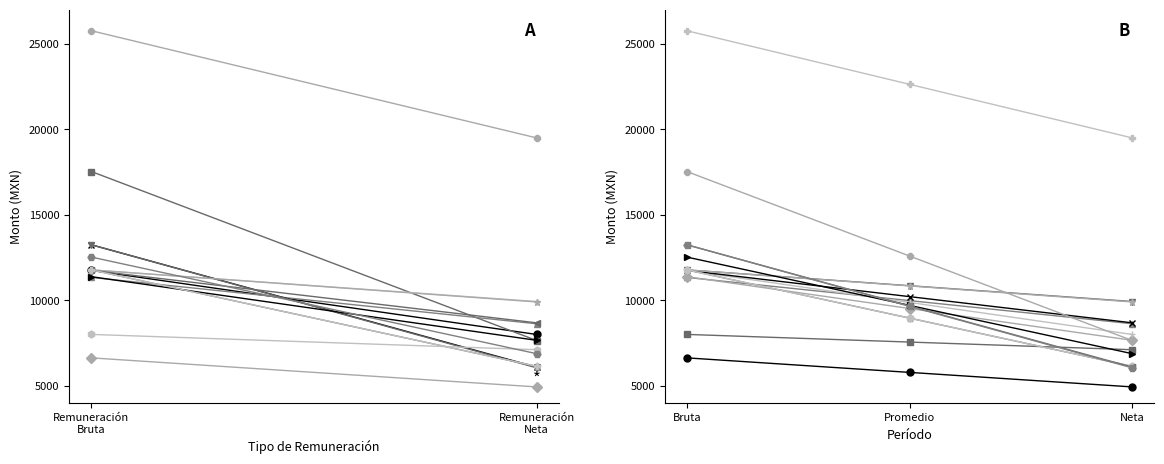

Does the chart have visible grid lines?

No